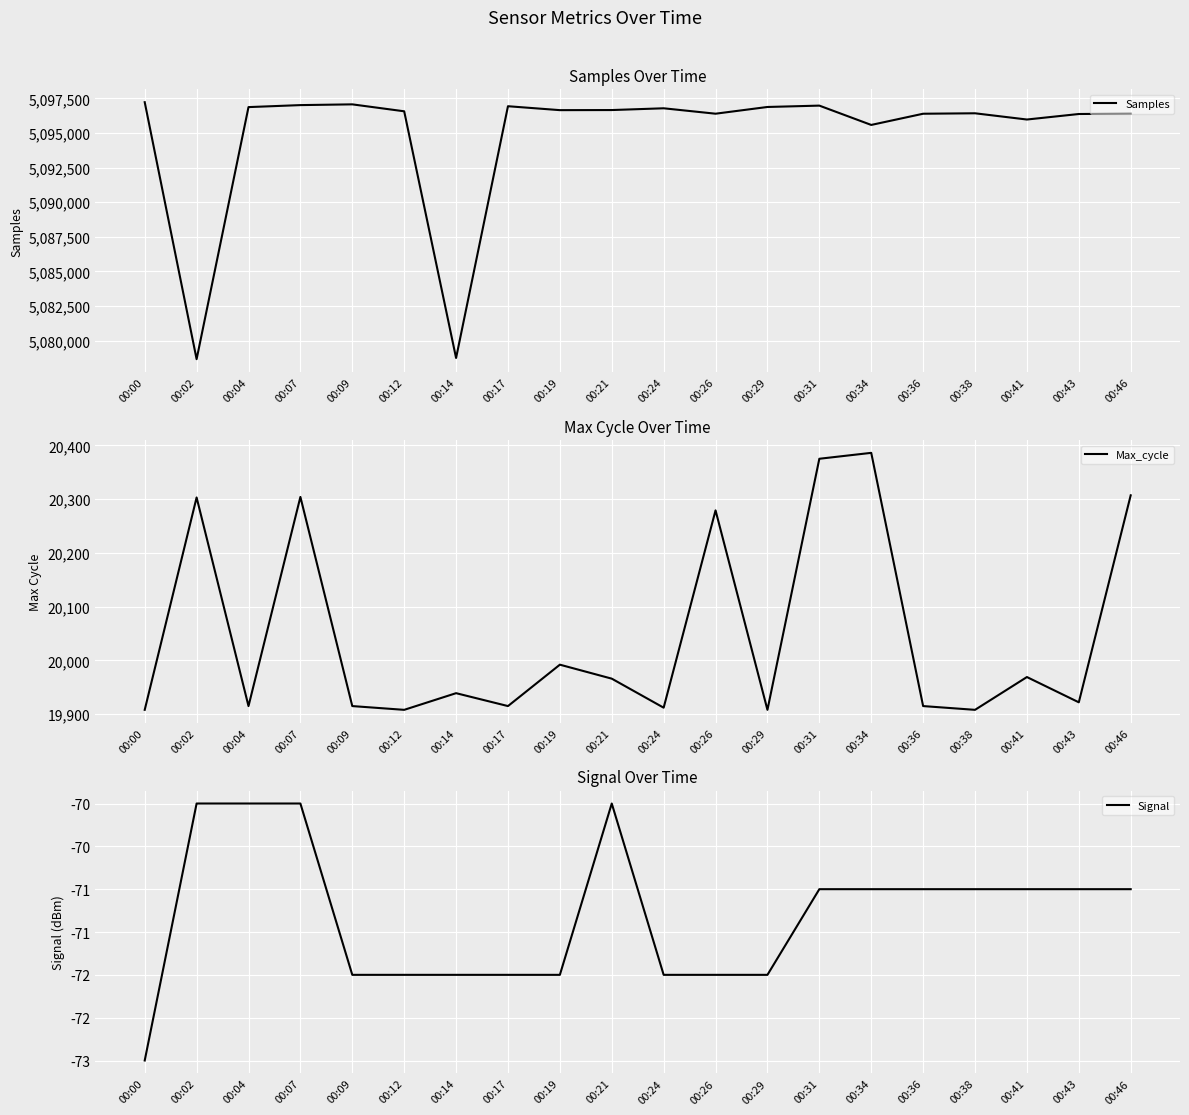

What is the value of the Signal point at the 5th from the left?

-72